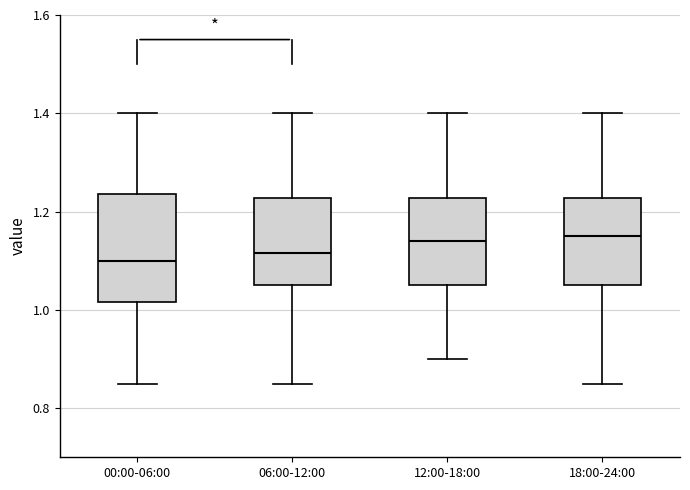

Reading left to right, read every box against the y-axis: the position of its median line, the range the box covers, and the ends of its whiskers. The values are not printed on the chart, so give them approximately, as read against the axis.

00:00-06:00: median 1.10, box 1.02 to 1.24, whiskers 0.86 to 1.40
06:00-12:00: median 1.12, box 1.06 to 1.22, whiskers 0.86 to 1.40
12:00-18:00: median 1.14, box 1.06 to 1.22, whiskers 0.90 to 1.40
18:00-24:00: median 1.16, box 1.06 to 1.22, whiskers 0.86 to 1.40